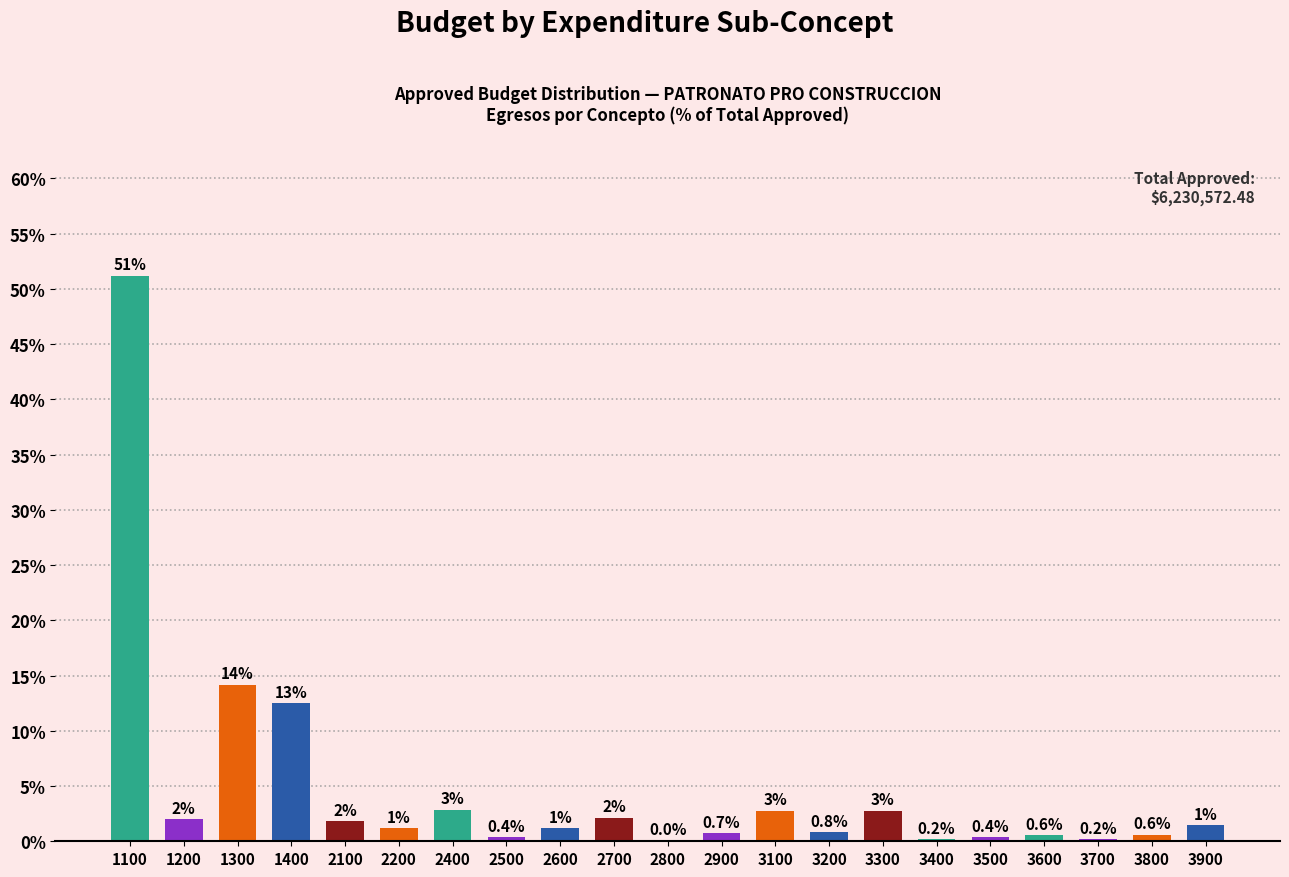

What is the maximum value shown in the chart?

51.2